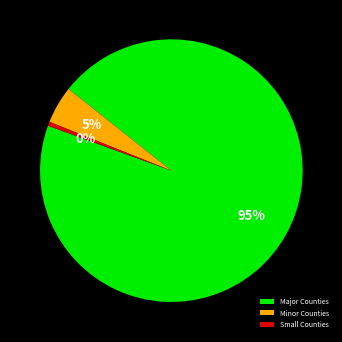

Which slice is the largest?

Major Counties